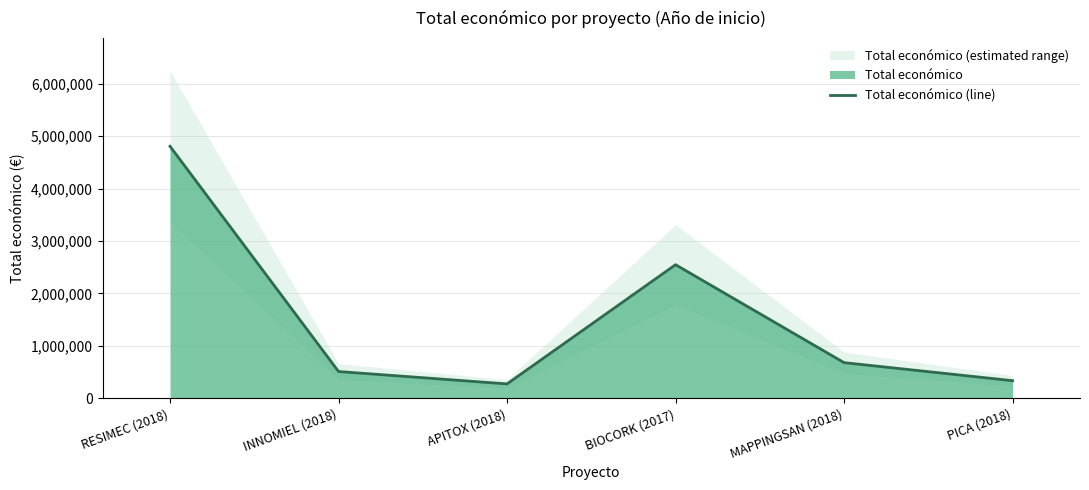

Does the chart display data point markers on the line(s)?

No